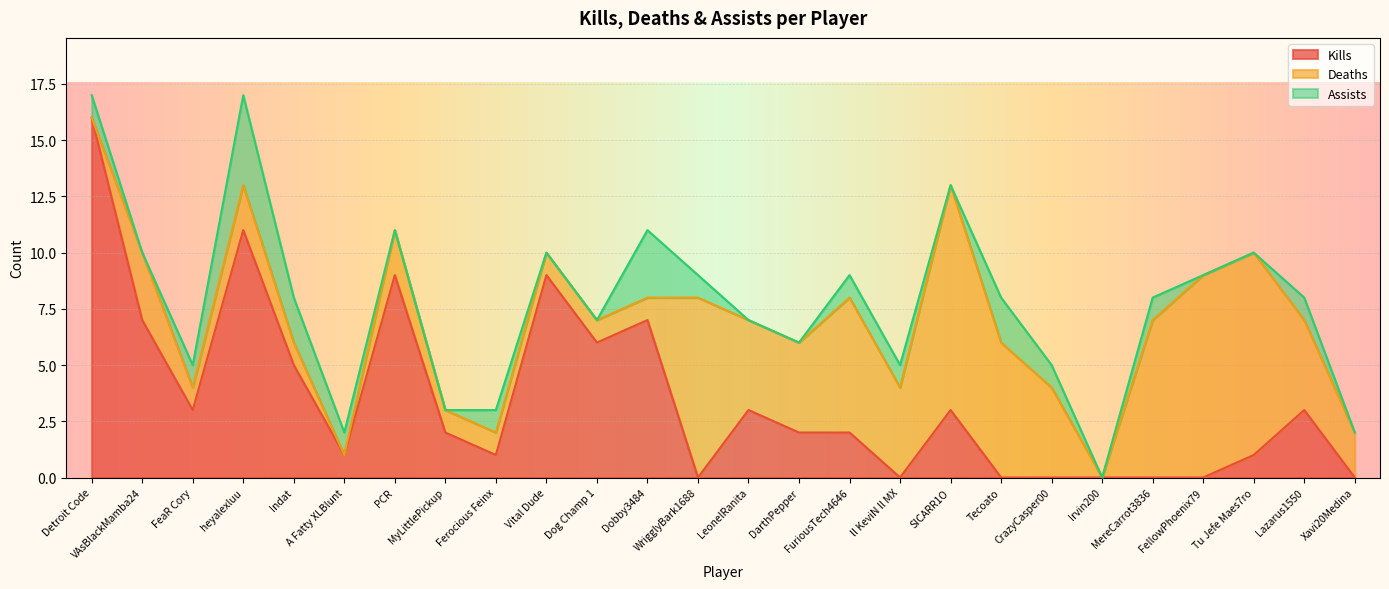

Is it true that Deaths equals 1 at ll KeviN ll MX?

False